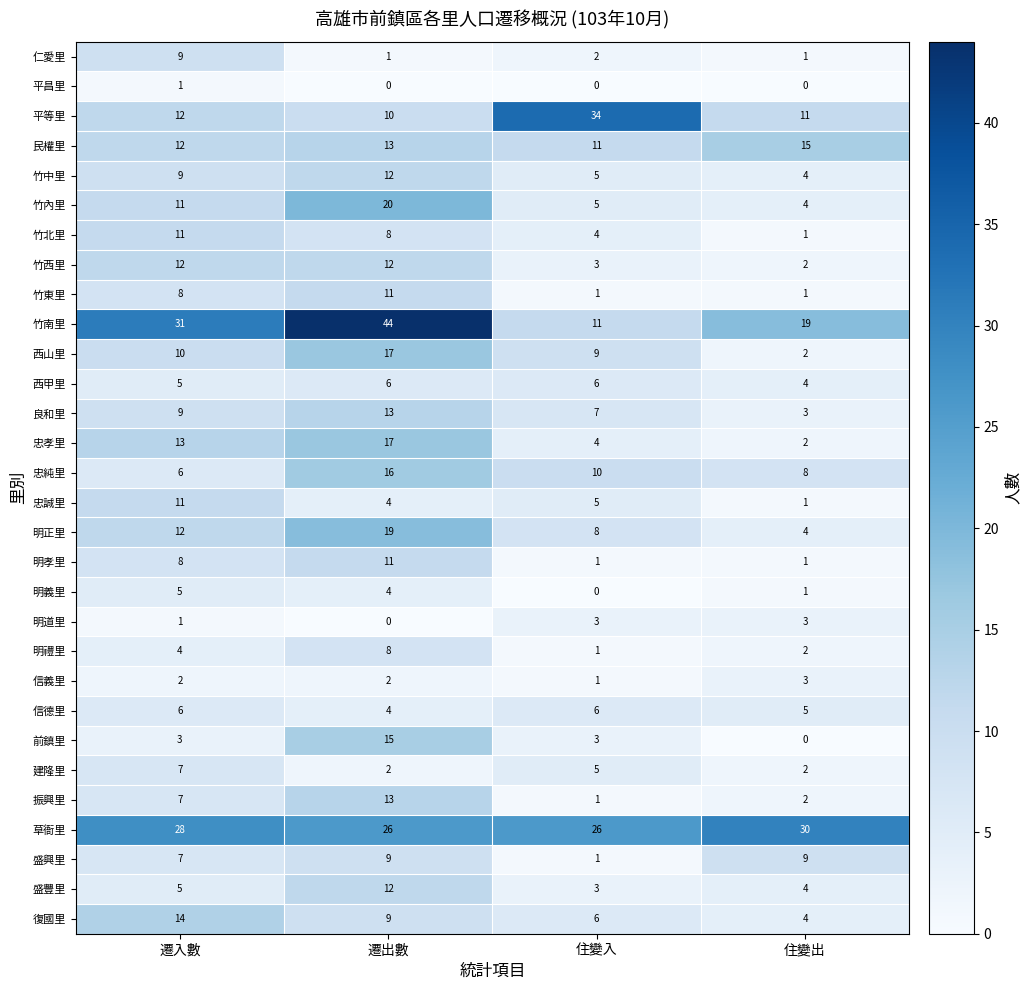

Which series changed the most between 遷出數 and 住變出?

竹南里